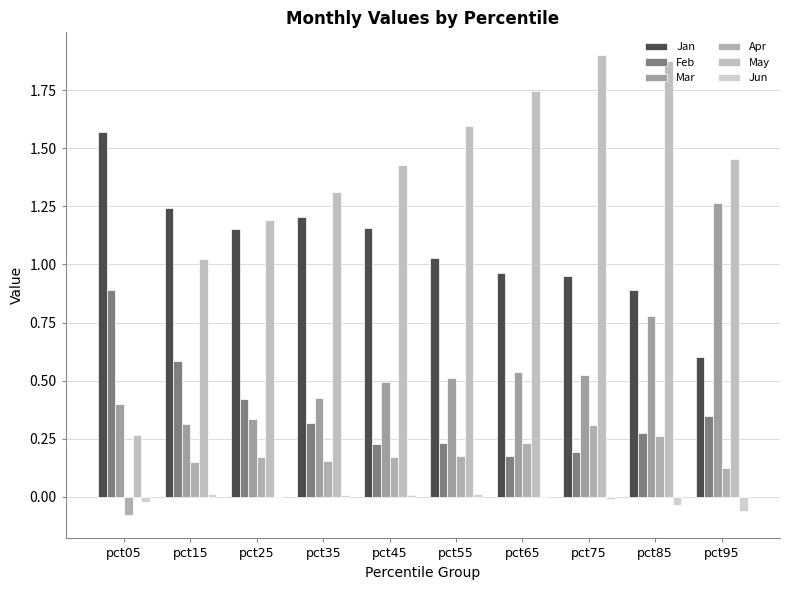

What is the value of the Jan bar at the 3rd from the left?

1.2